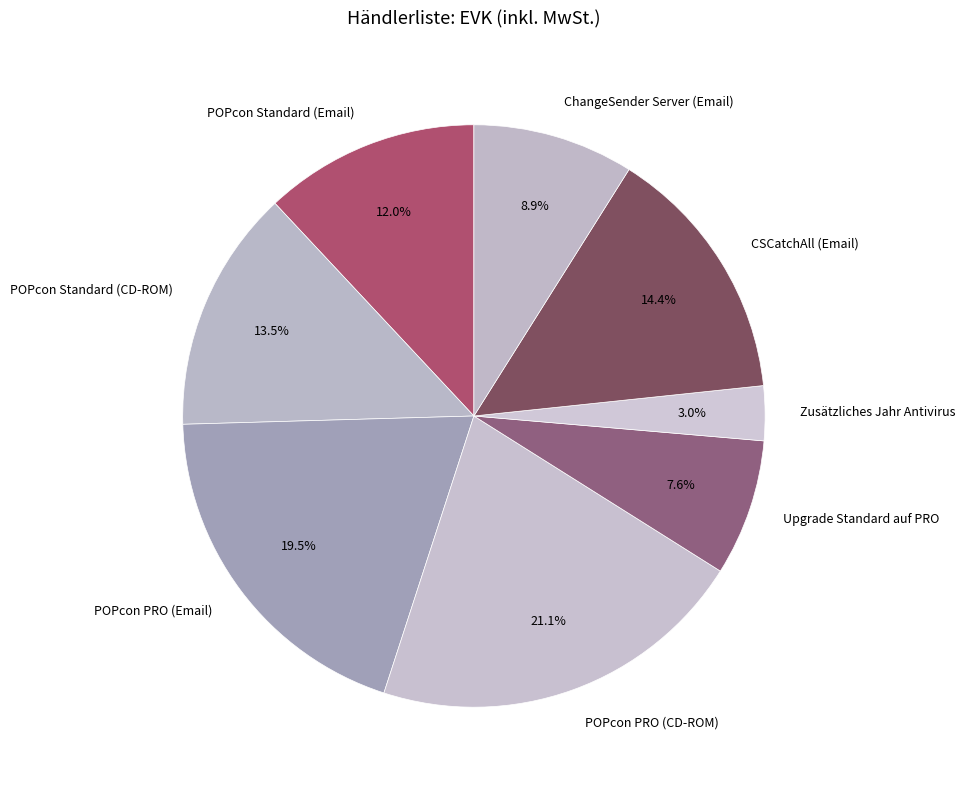

To the nearest percent, what portion does POPcon PRO (CD-ROM) represent?

21%